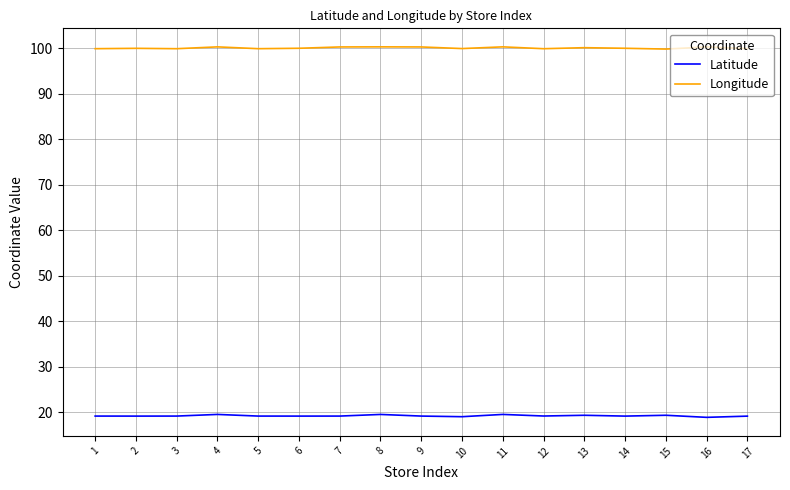

What is the spread (max minus min) of values at 1?

80.7